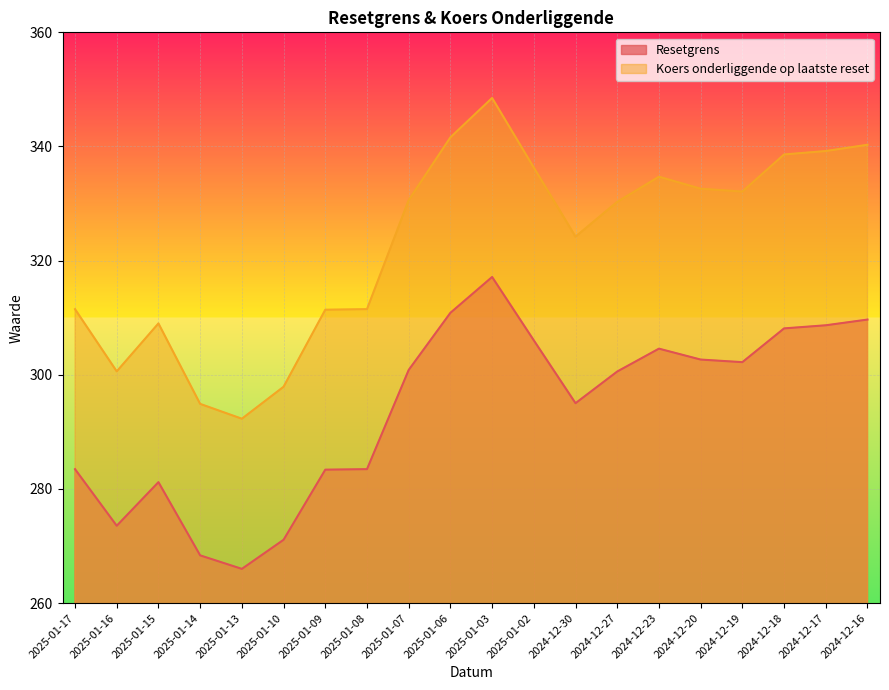

What is the difference between the maximum and minimum values in the Koers onderliggende op laatste reset series?

56.2